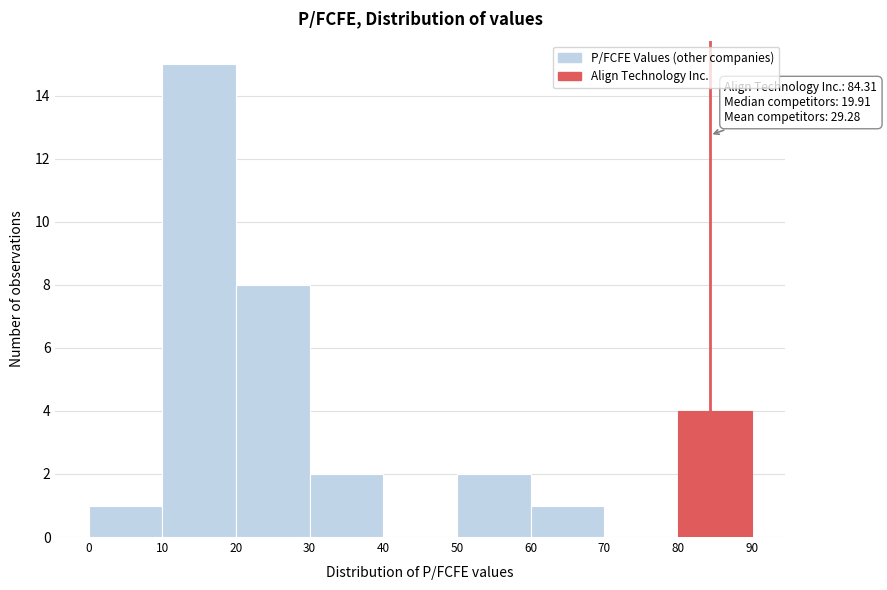

Over which range of the x-axis is the bar tallest?

10 to 20